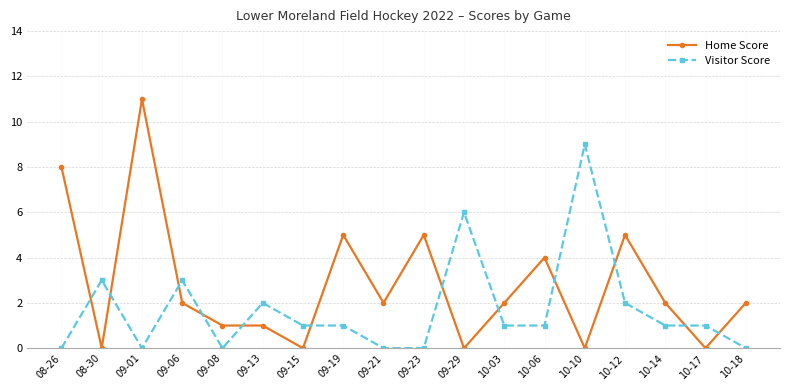

Count the number of data series in this chart.

2